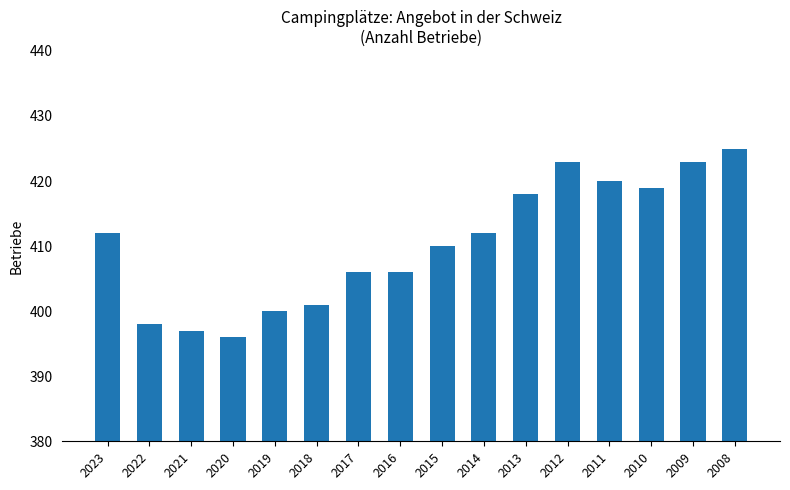

The chart shows a value of 604 at 2008. True or false?

False